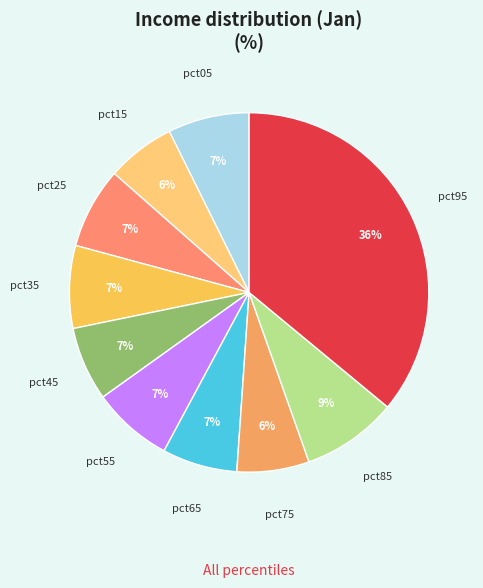

How many segments does this pie chart have?

10